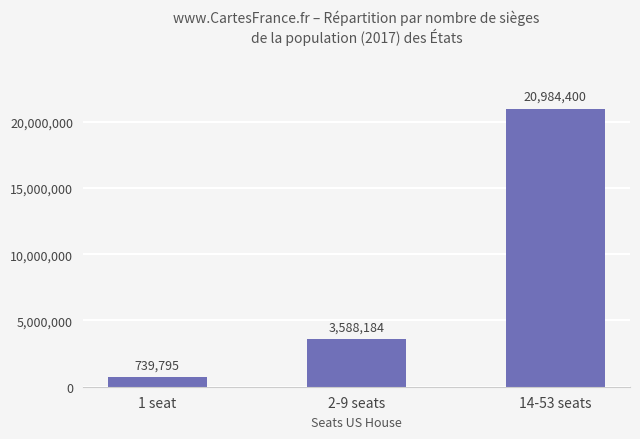

Which label corresponds to the smallest value in the chart?

1 seat